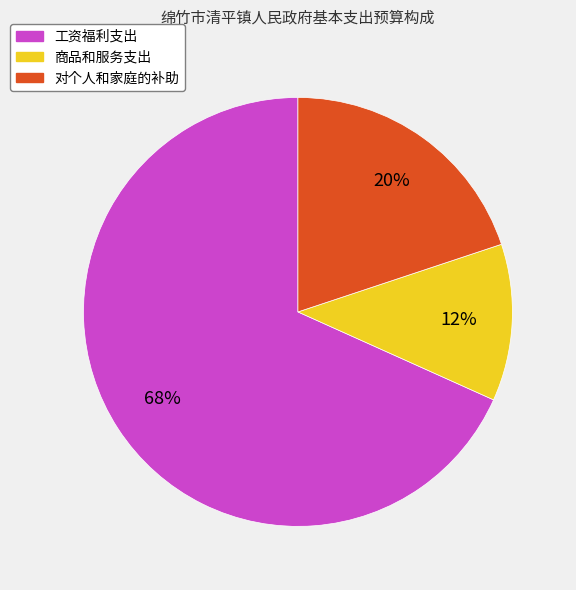

Is it true that 工资福利支出 is 56% of the pie?

False